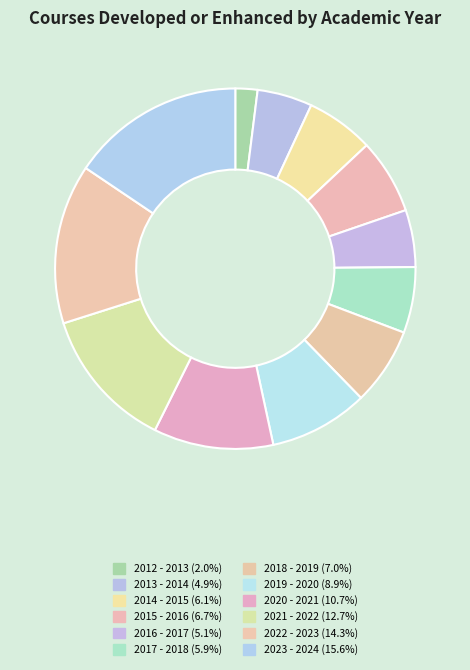

How many segments does this pie chart have?

12